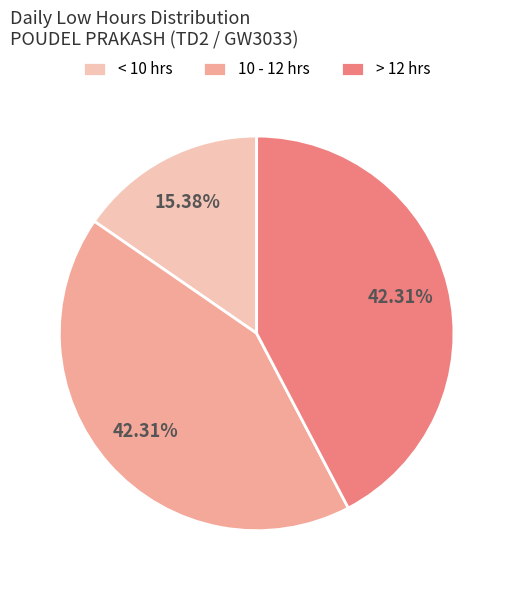

Approximately how many times larger is the value at > 12 hrs compared to 10 - 12 hrs?

1.0